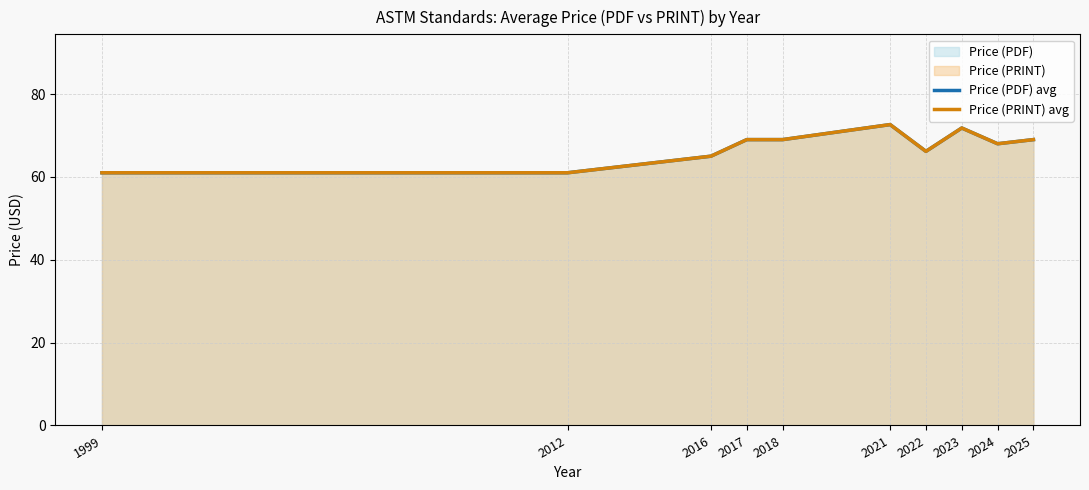

What is the sum of the Price (PDF) avg values at 2016 and 2021?

137.6